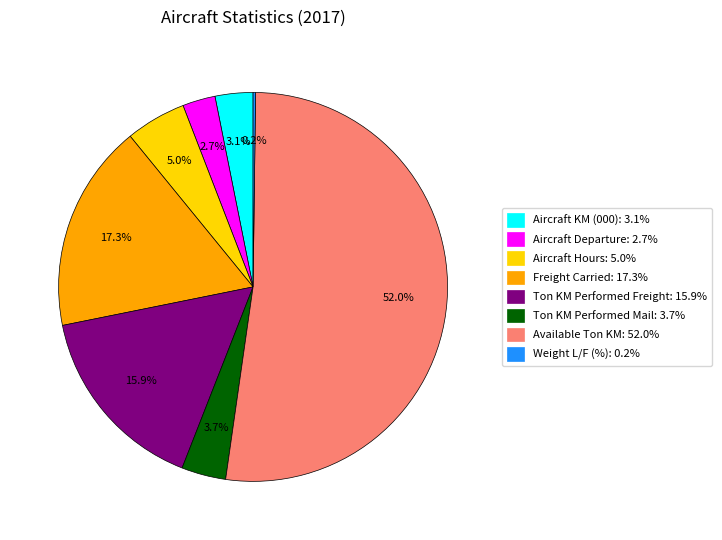

What percentage do Ton KM Performed Mail and Aircraft Departure together represent?

6.4%